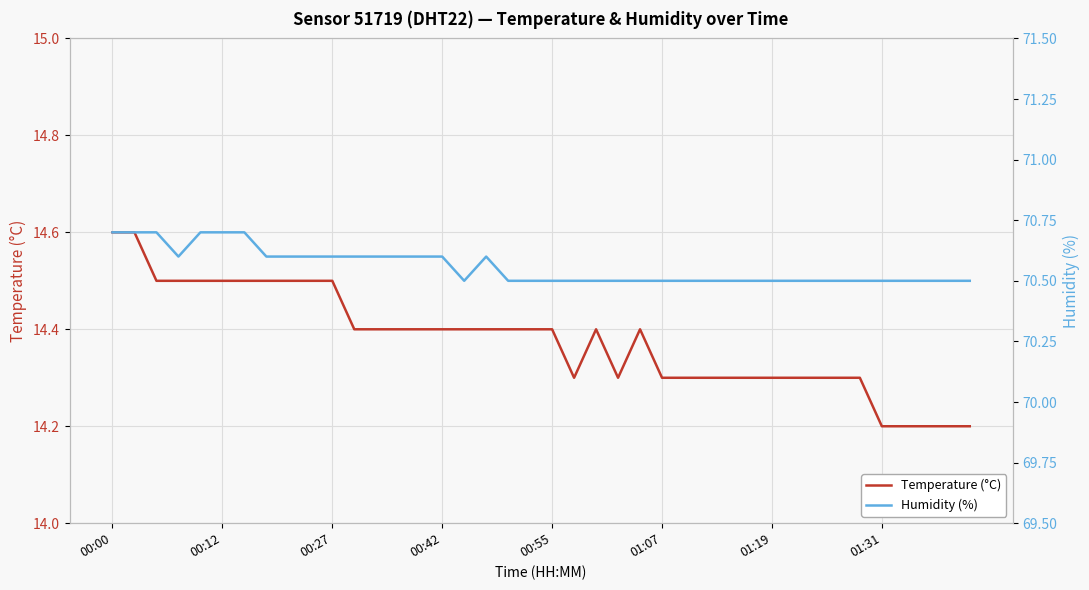

What is the maximum value for Temperature (°C)?

14.6